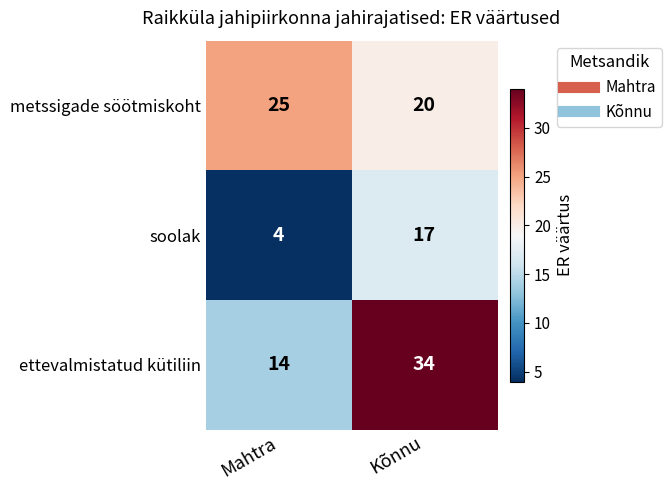

Reading left to right, list all the values displayed in this chart.

metssigade söötmiskoht: 25	20
soolak: 4	17
ettevalmistatud kütiliin: 14	34